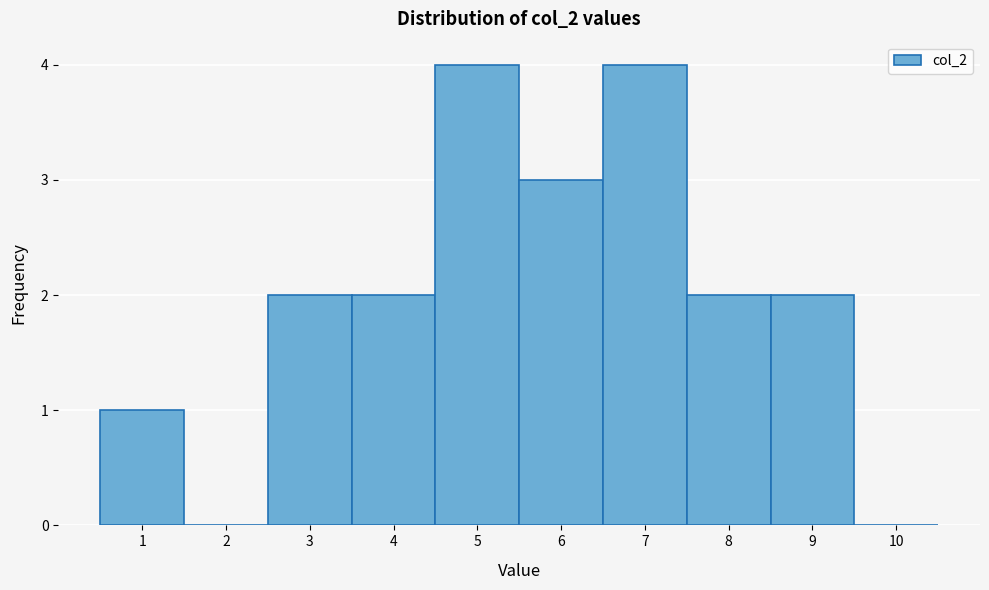

What is the height of the bar covering 7.5 to 8.5 on the x-axis? The values are not printed on the chart, so give them approximately, as read against the axis.

2